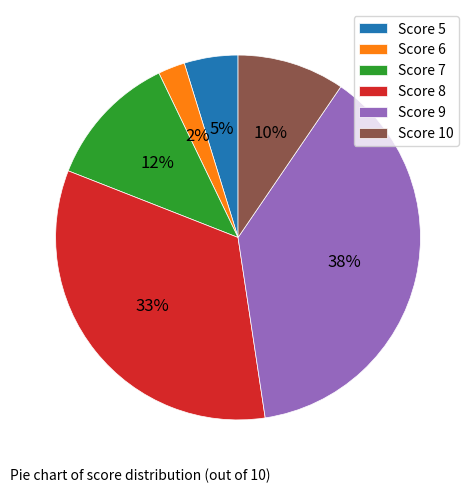

To the nearest percent, what portion does Score 9 represent?

38%